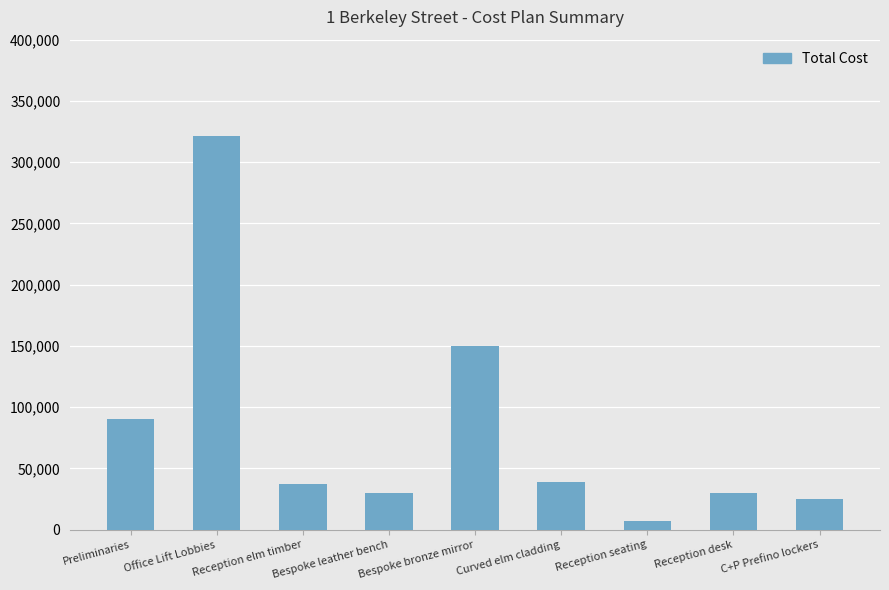

Reading left to right, what are all the values shown in this chart?

Preliminaries=90000	Office Lift Lobbies=321000	Reception elm timber=37000	Bespoke leather bench=30000	Bespoke bronze mirror=150000	Curved elm cladding=39000	Reception seating=7000	Reception desk=30000	C+P Prefino lockers=25000